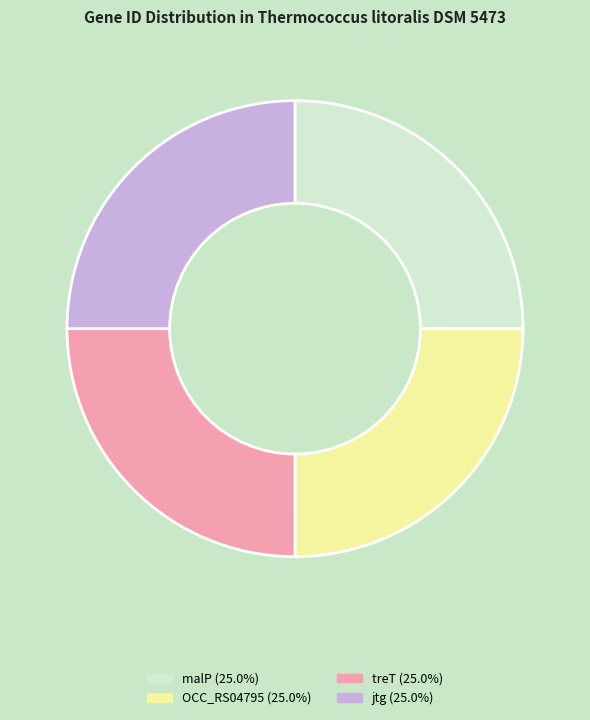

Is it true that malP is 25% of the pie?

True